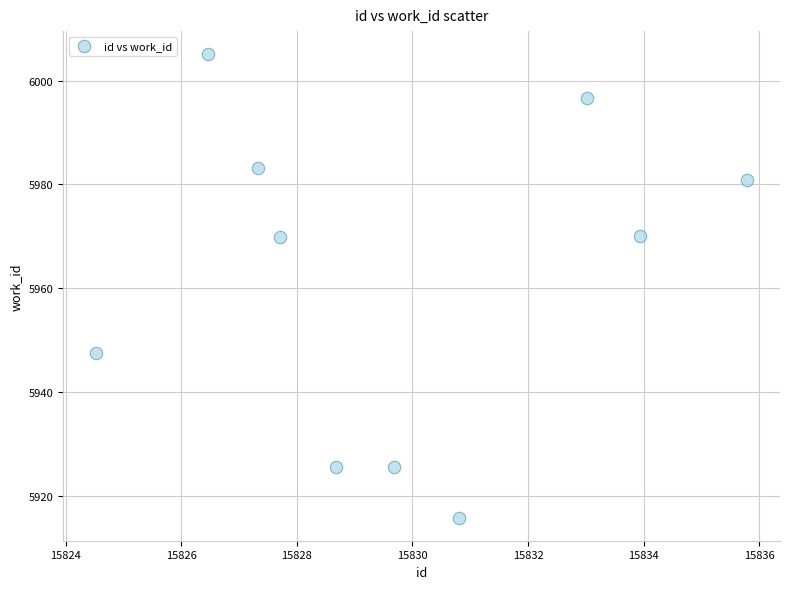

What is the range of Y values (max minus min)?

89.3